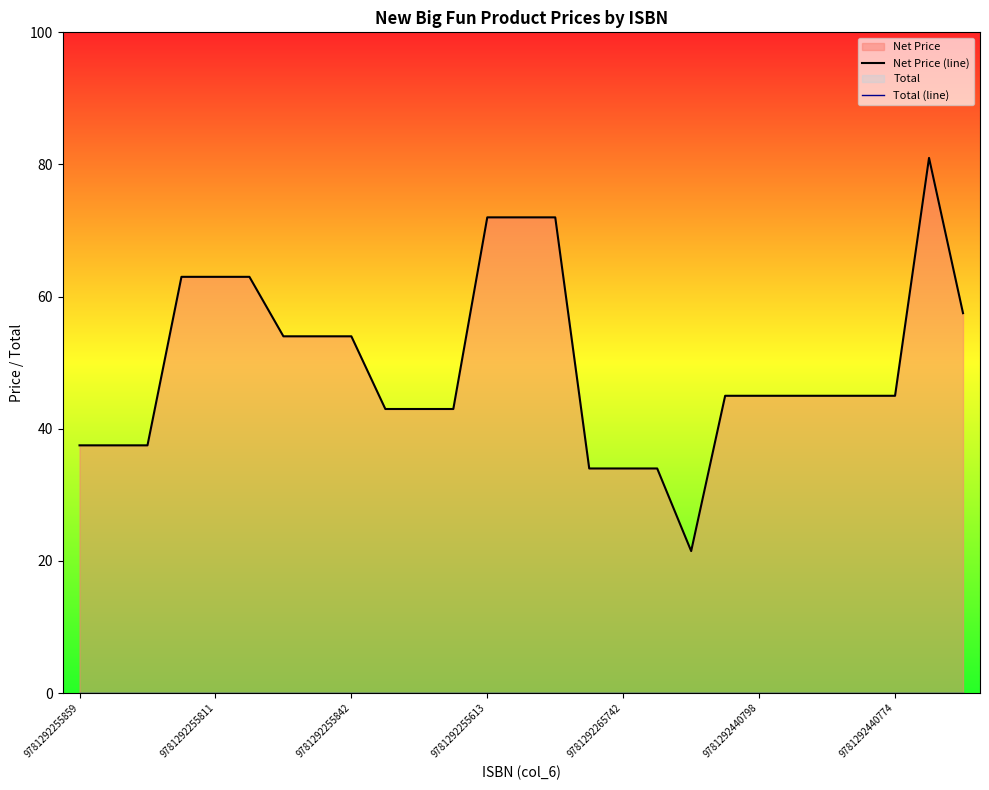

Which category has the lowest value across all series?

9781292255859